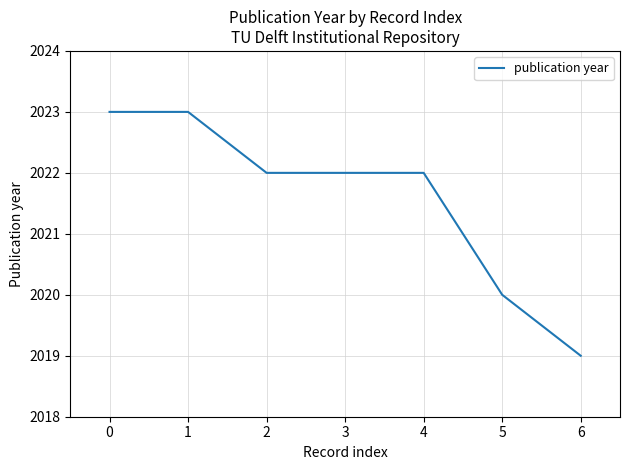

At which category does the chart reach its minimum across all series?

6